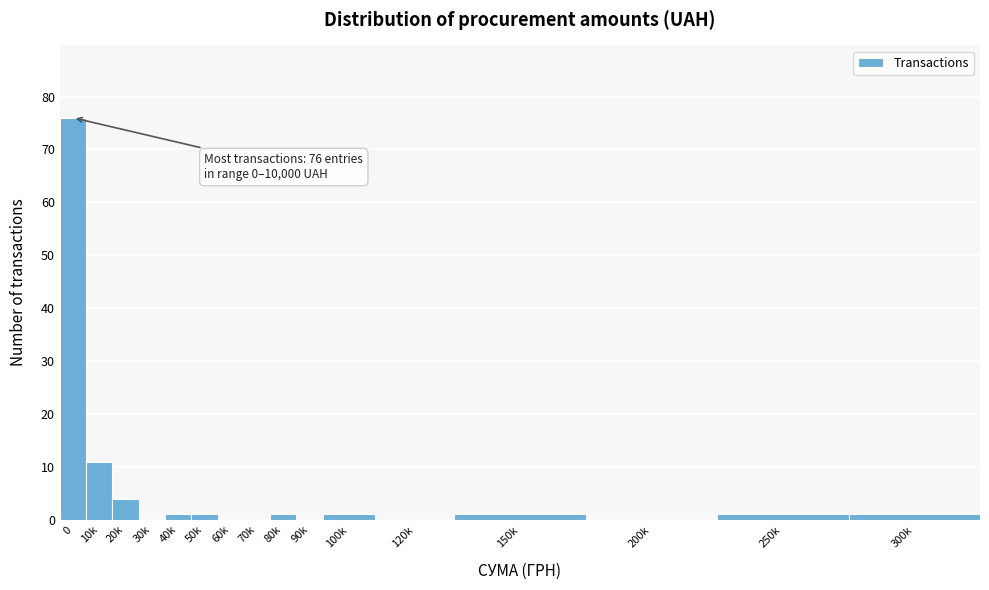

Reading left to right, what are all the values shown in this chart?

0=76	10k=11	20k=4	30k=0	40k=1	50k=1	60k=0	70k=0	80k=1	90k=0	100k=1	120k=0	150k=1	200k=0	250k=1	300k=1